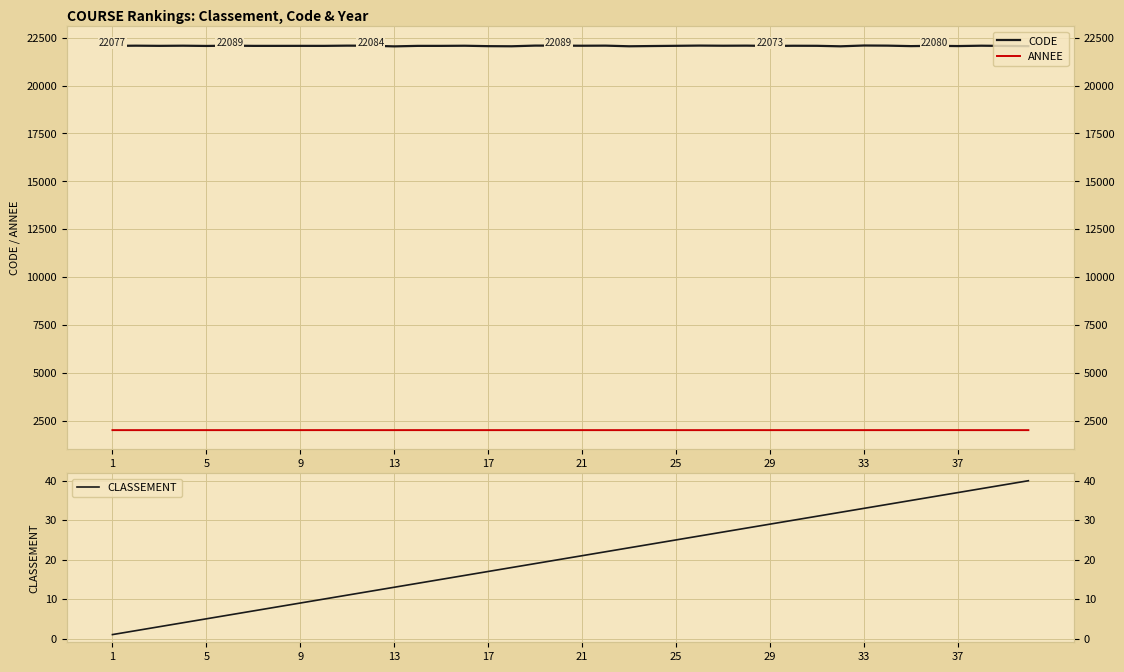

Which series has the widest spread of values?

CODE